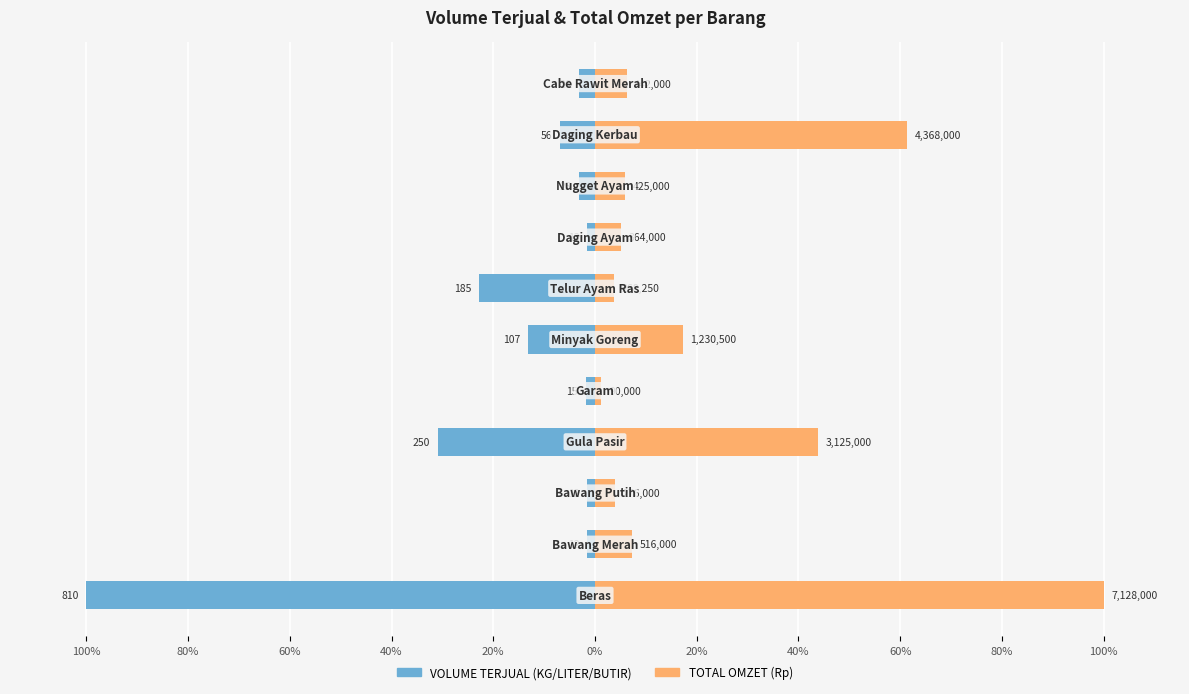

True or false: VOLUME TERJUAL (KG/LITER/BUTIR) has a value of -1.9 at 20%.

True